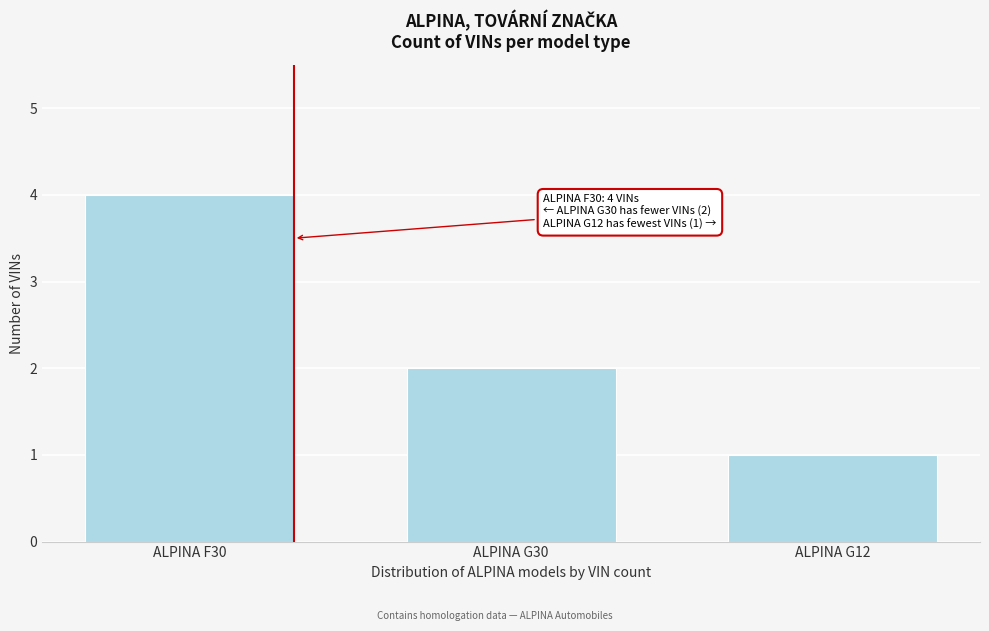

Reading left to right, extract all data points from this chart.

ALPINA F30=4	ALPINA G30=2	ALPINA G12=1